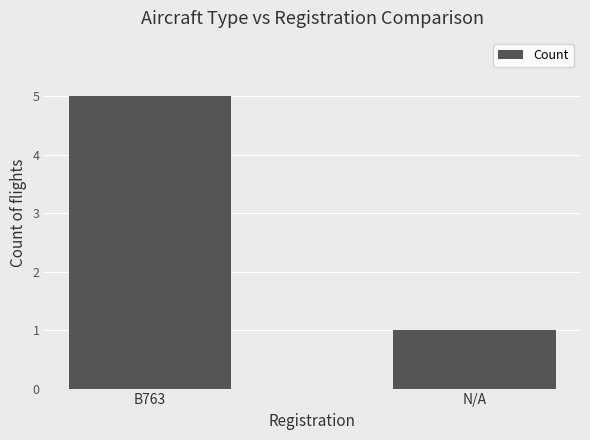

At which category does the chart reach its peak across all series?

B763